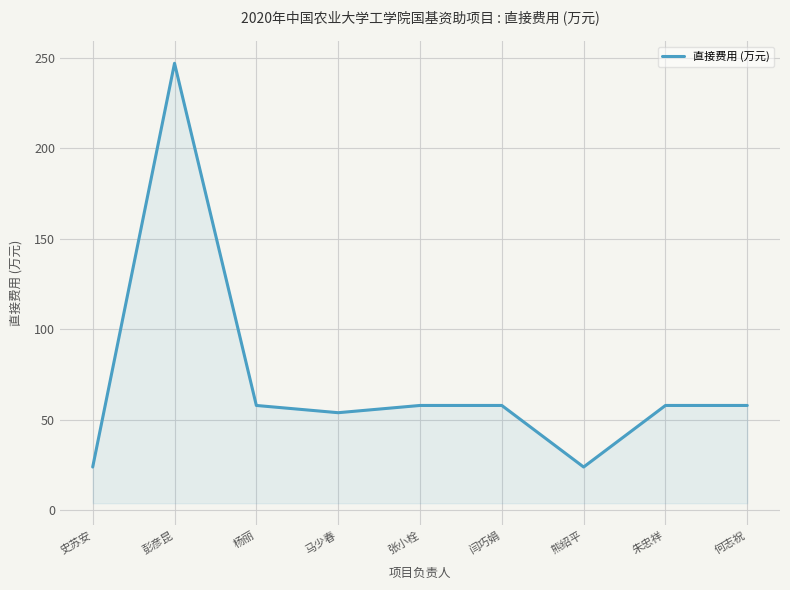

Is it true that the value at 马少春 is 54?

True